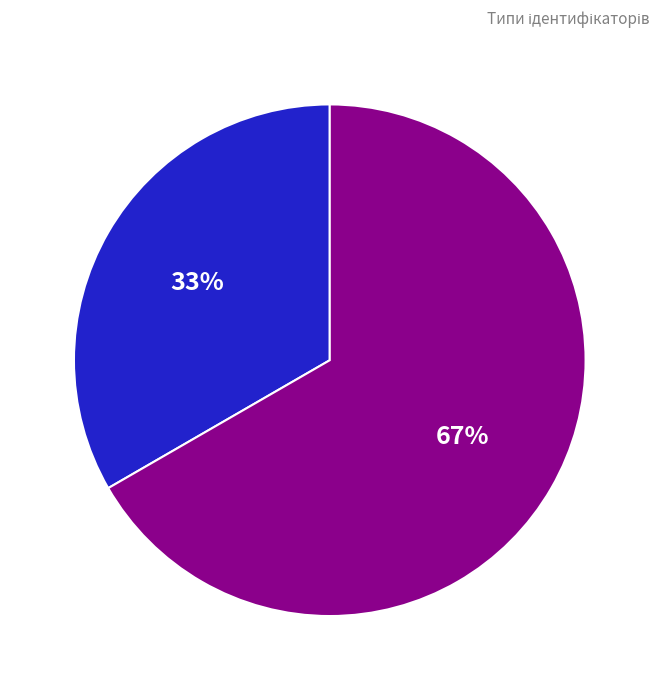

Is there a majority slice in this chart?

Yes